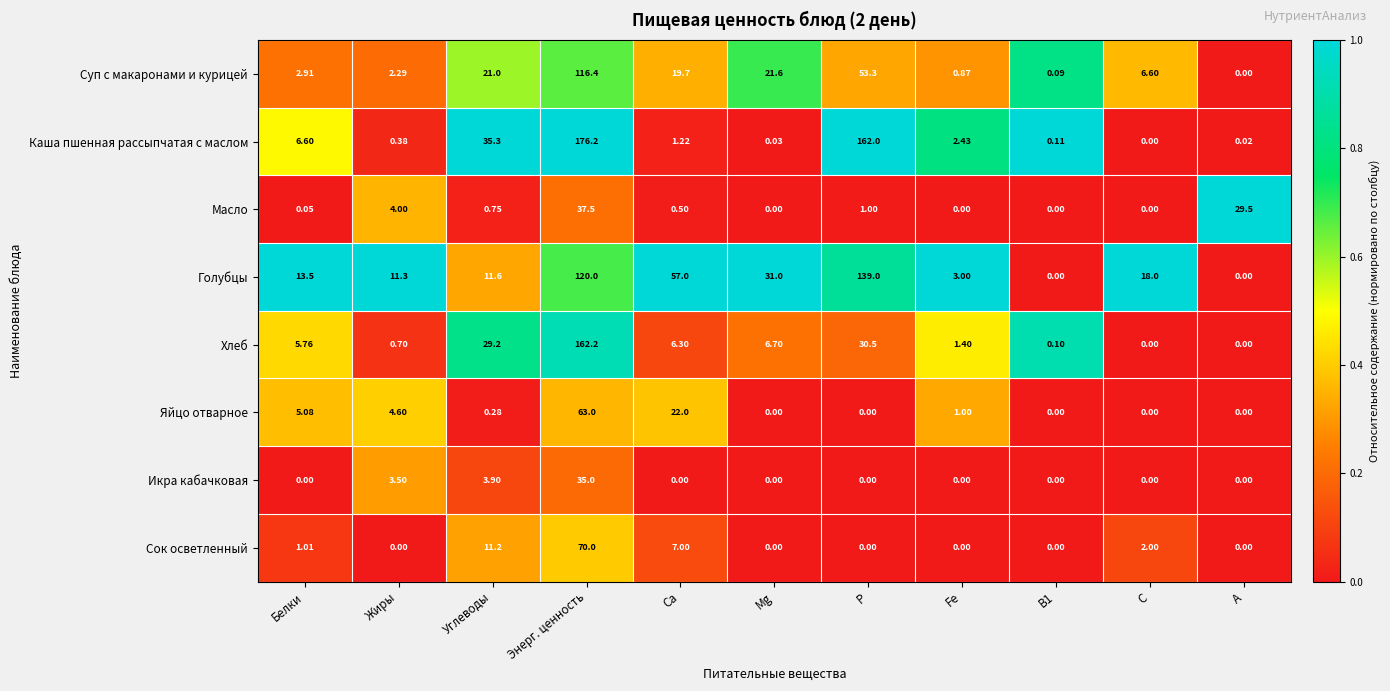

Between Жиры and Fe, which series saw the biggest shift?

Голубцы